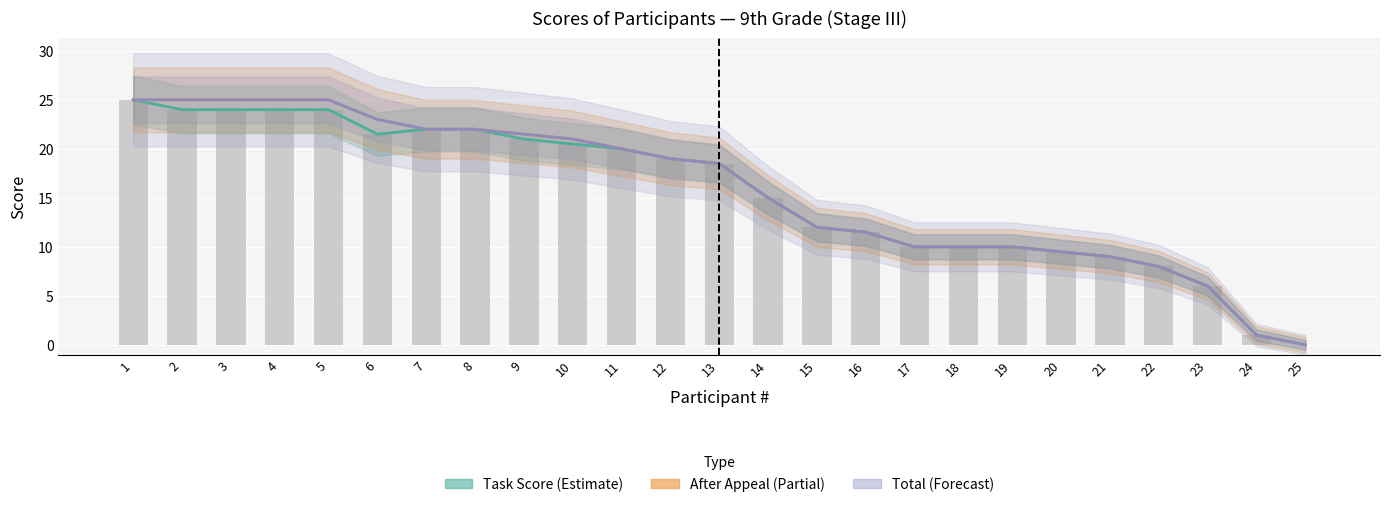

At which label is After Appeal (Estimate partial) closest to 12?

15